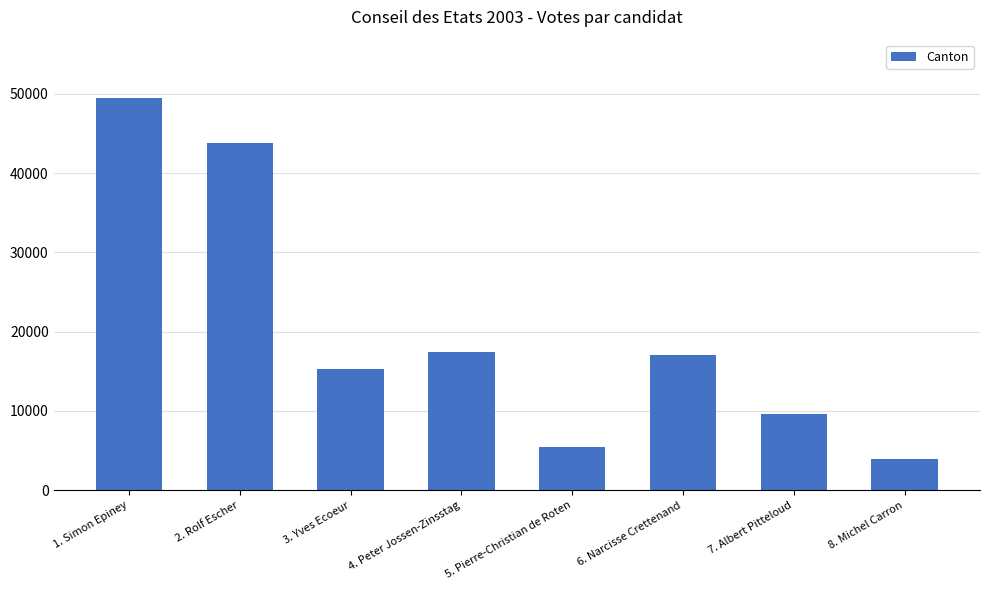

The value at 7. Albert Pitteloud is 9639. True or false?

True